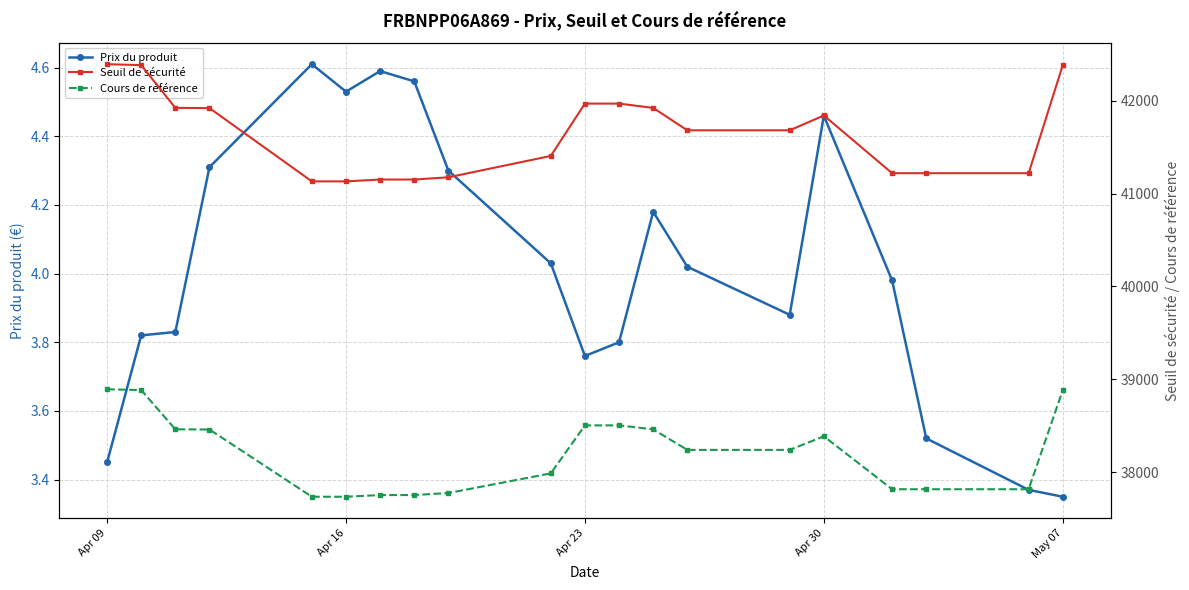

At which label does Cours de référence first exceed 38239?

Apr 09